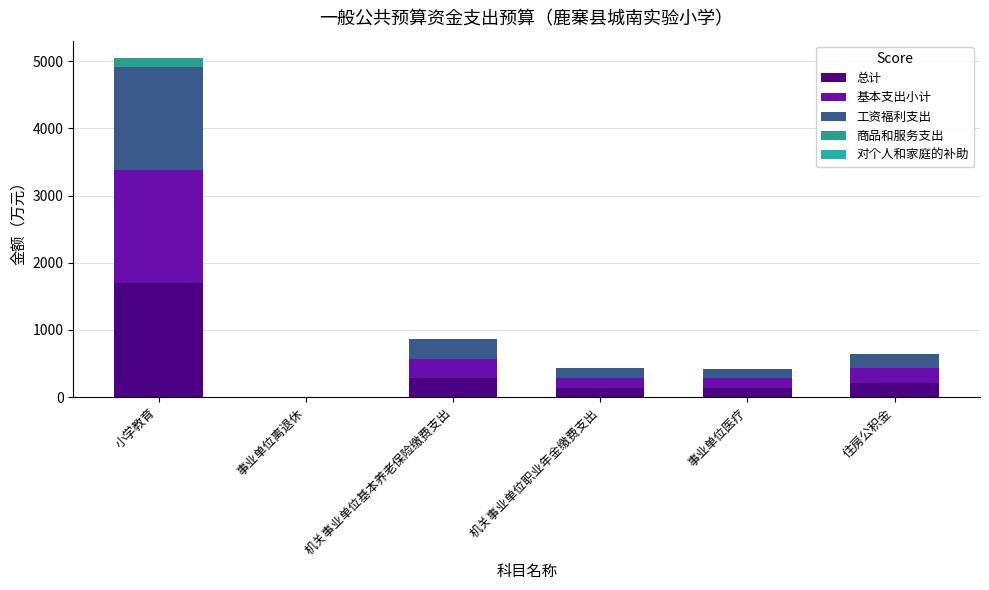

How many values in the 总计 series exceed 214?

3